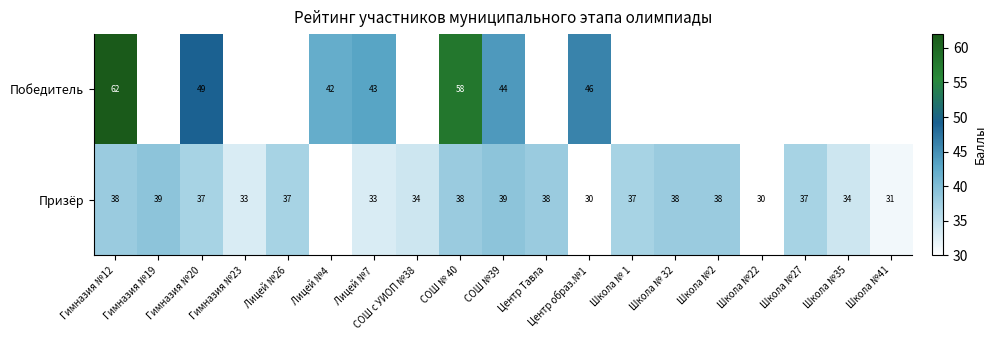

How many categories are shown in the chart?

19